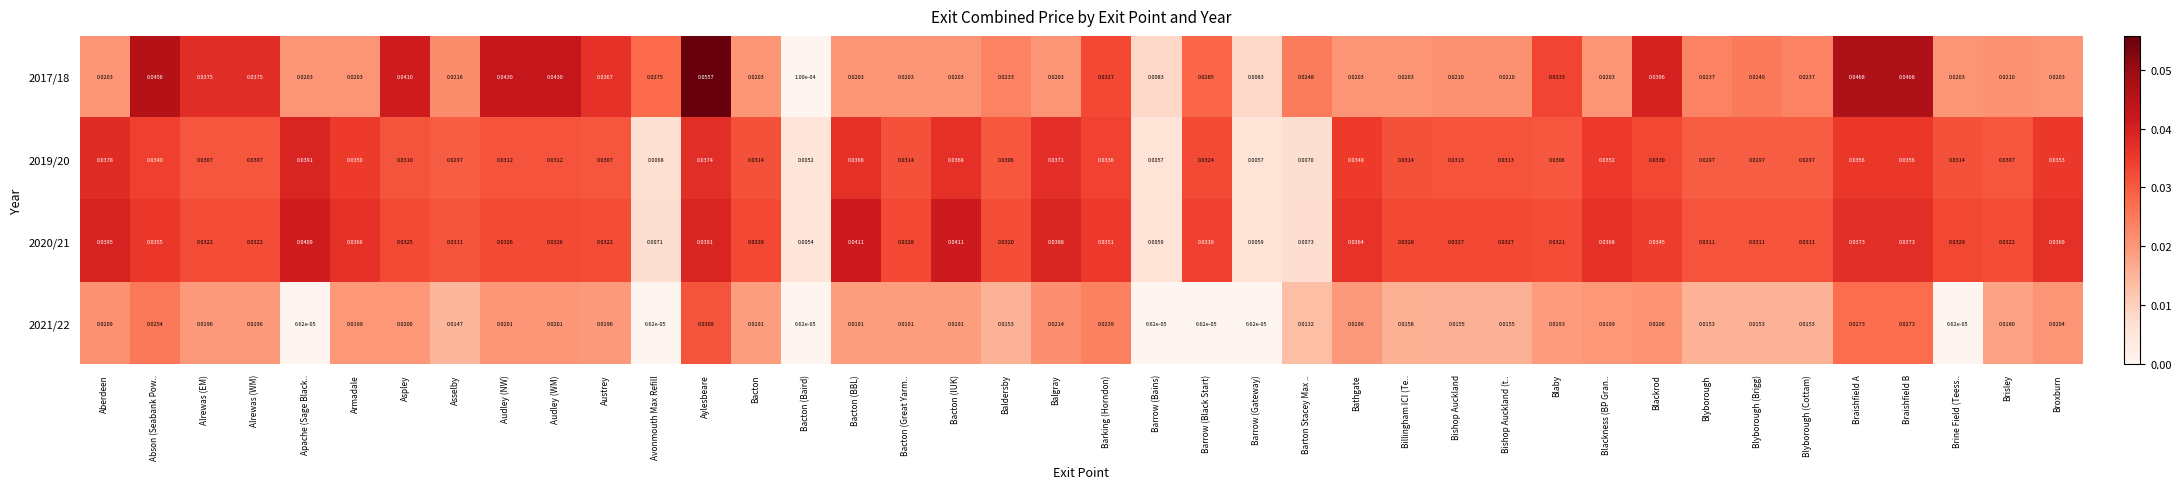

At which label does 2020/21 reach its minimum?

Bacton (Baird)